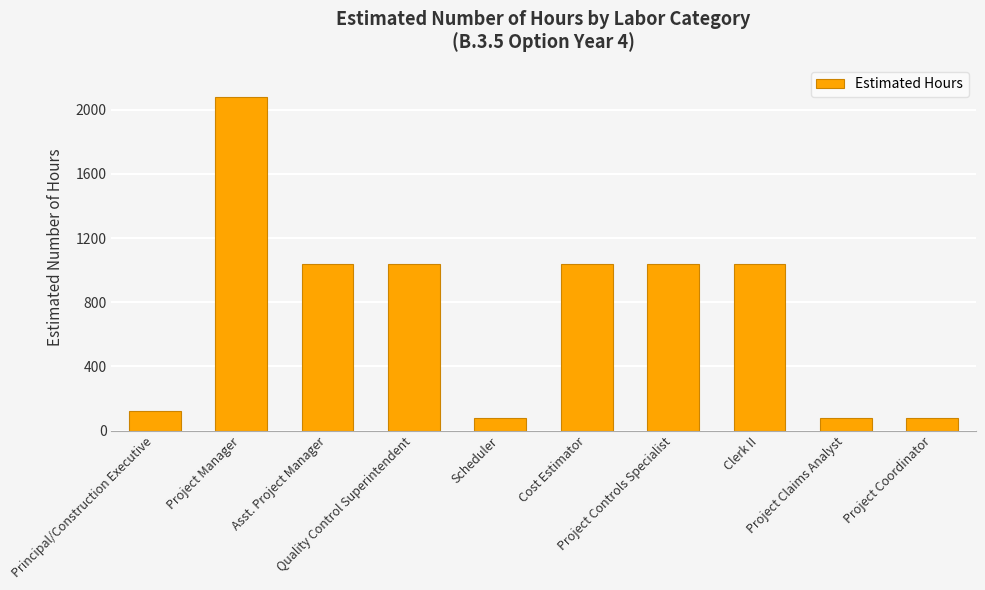

What is the difference between the second highest and minimum values?

960